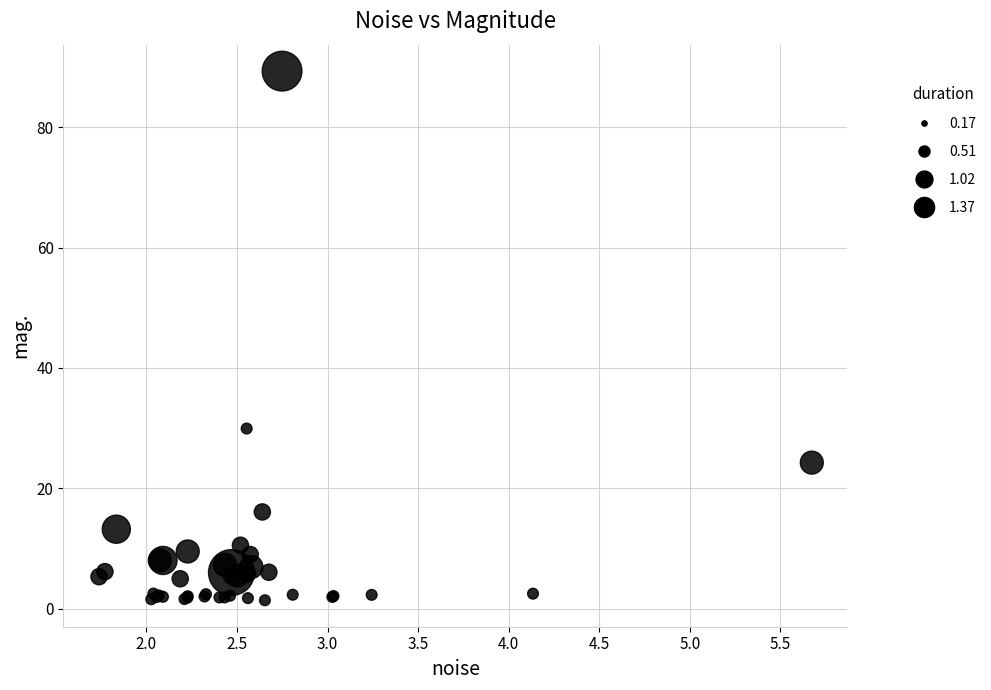

What Y value in the scatter plot is closest to 45?

29.9